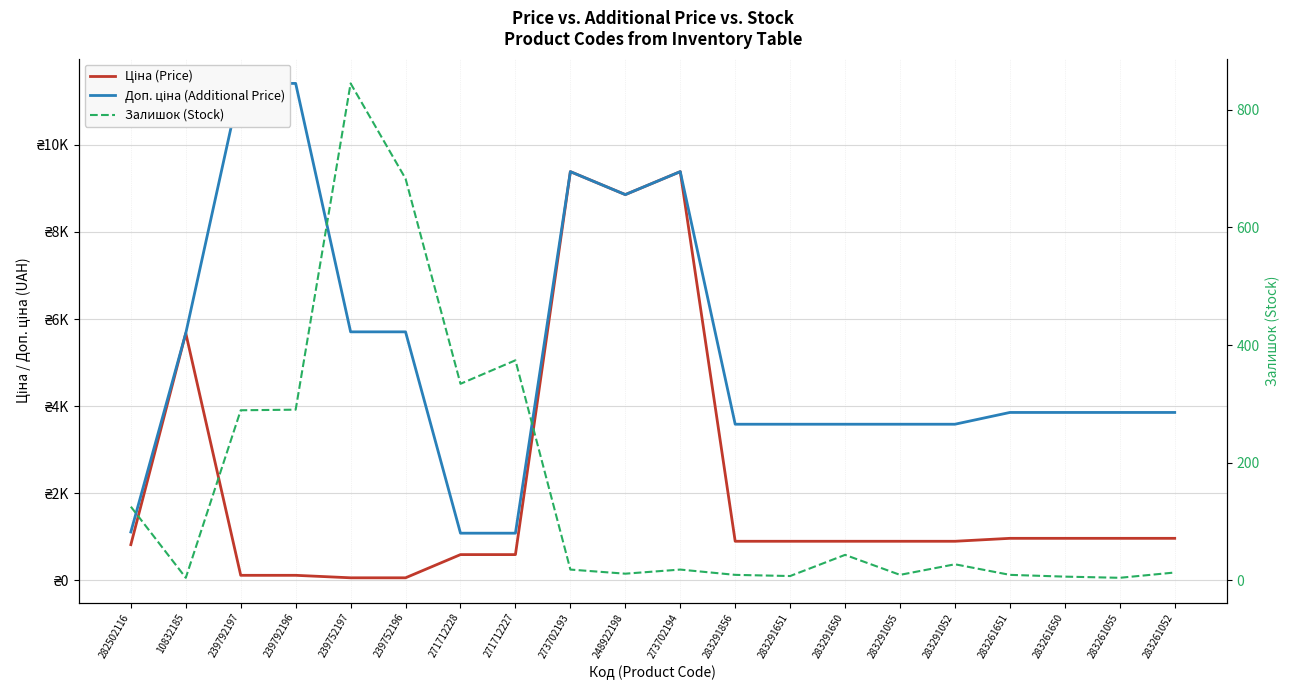

What is the label of the 5th point from the right?

283291052